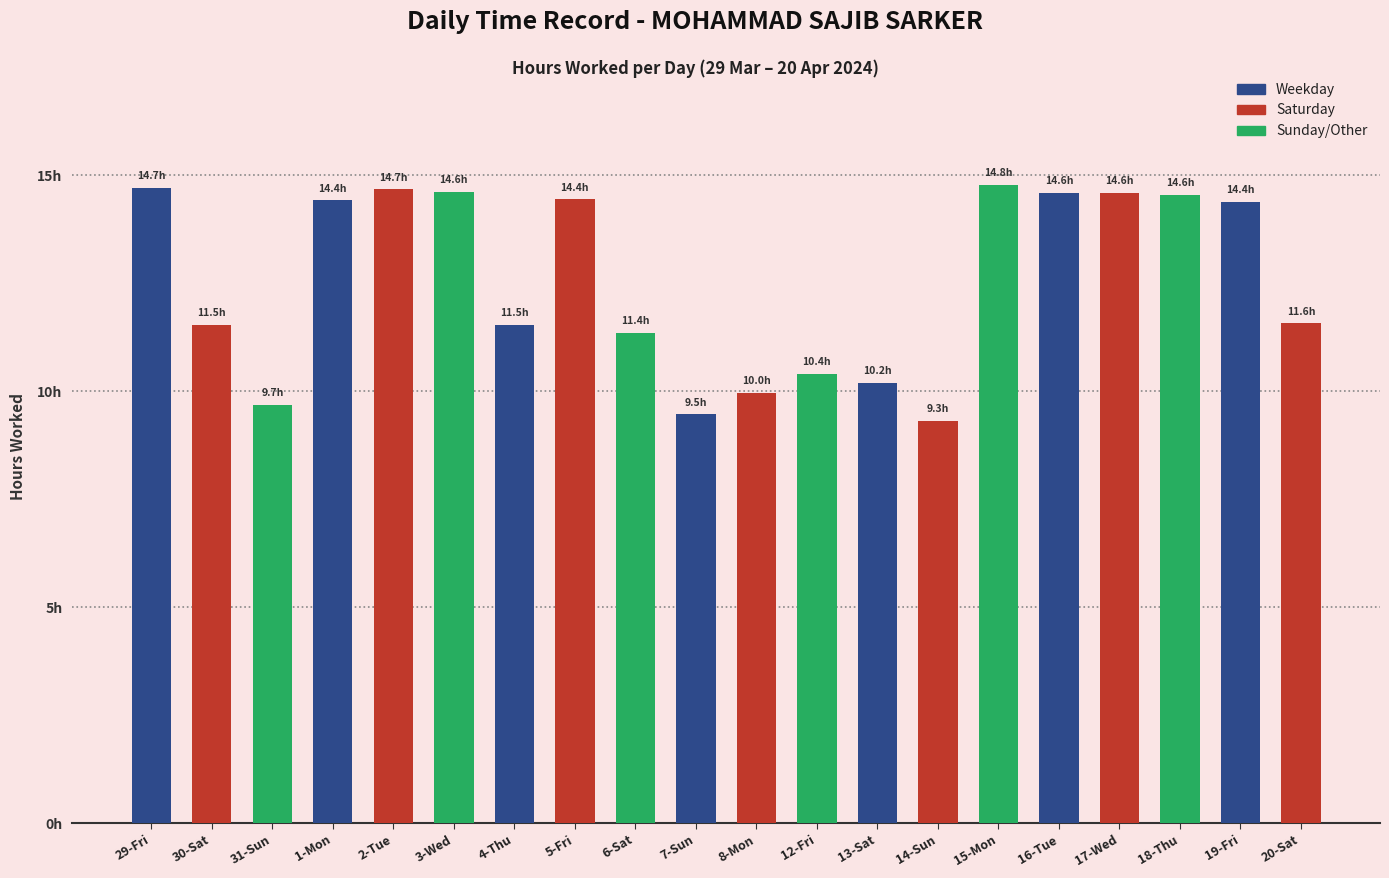

Is it true that the value at 15-Mon is 14.8?

True